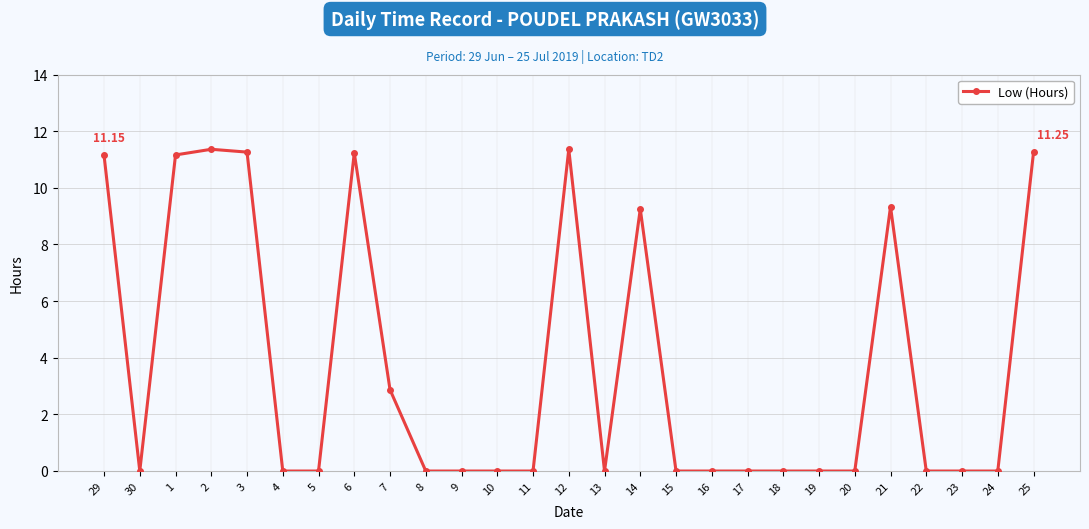

What is the greatest value displayed?

11.4